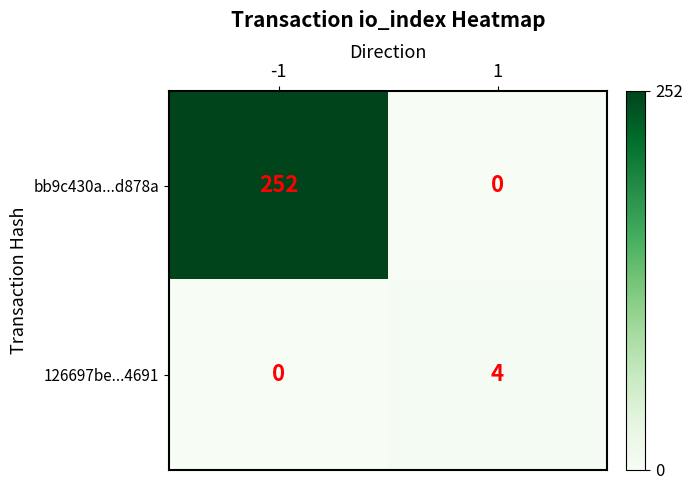

At which category is the sum across all series the highest?

-1